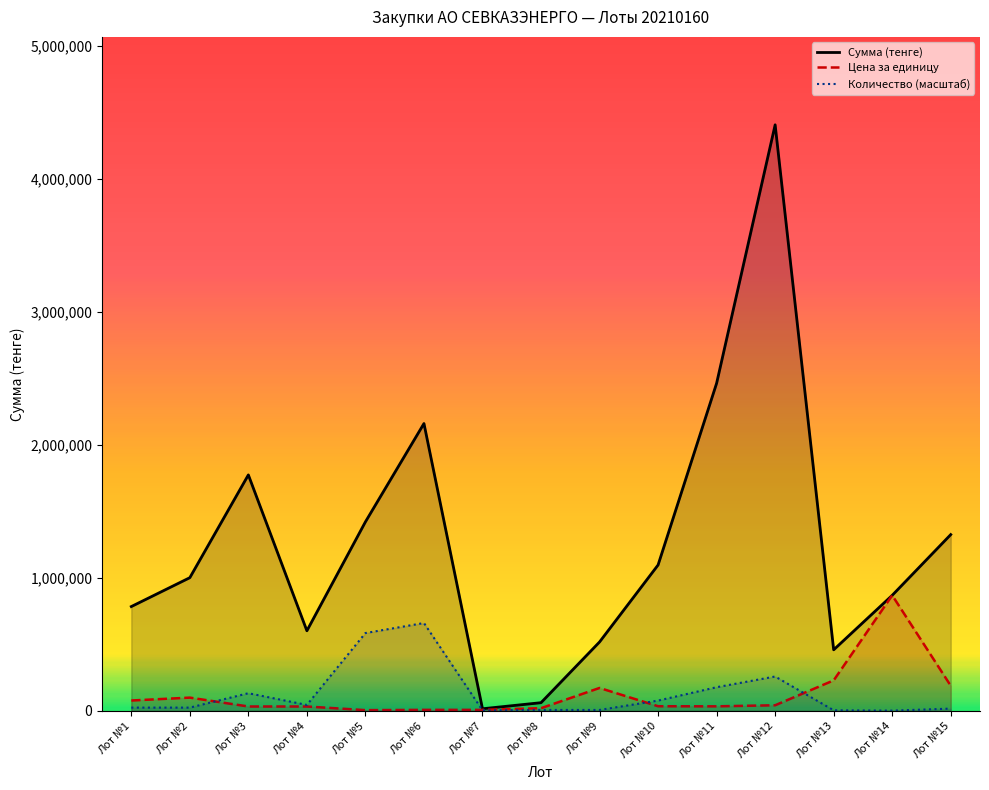

Where is the first local maximum for Сумма (тенге)?

Лот №3